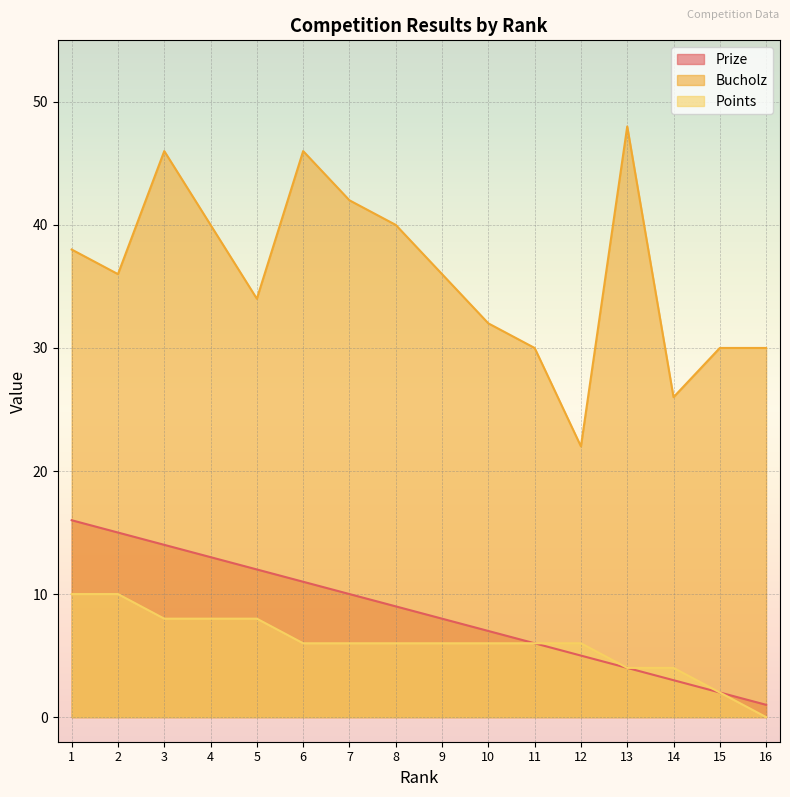

What is the value of the Points point at the 15th from the left?

2